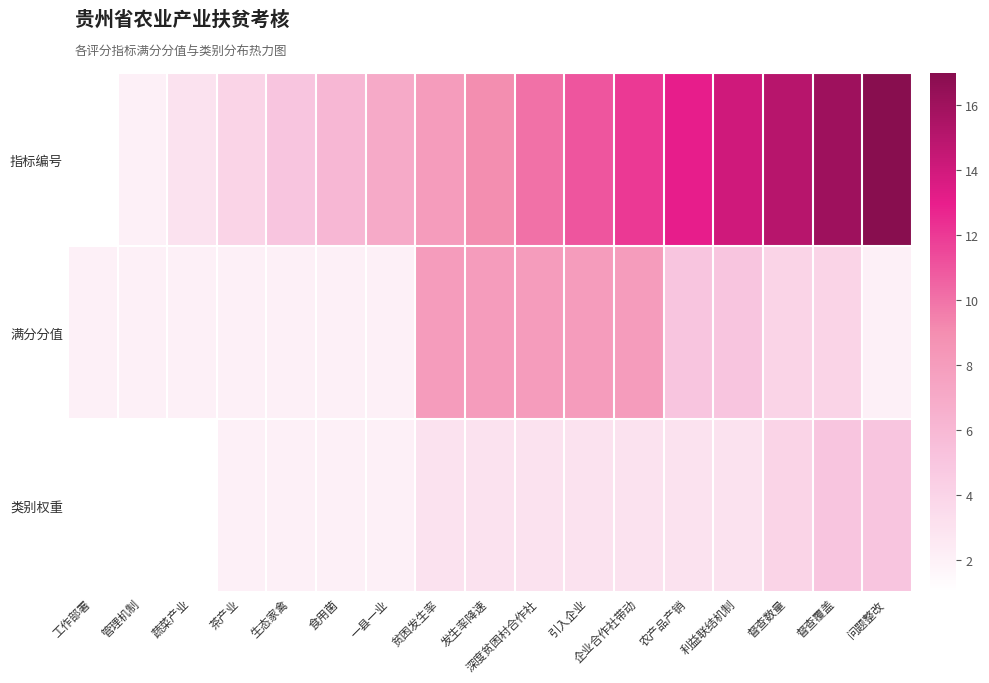

At which category does the chart reach its minimum across all series?

工作部署